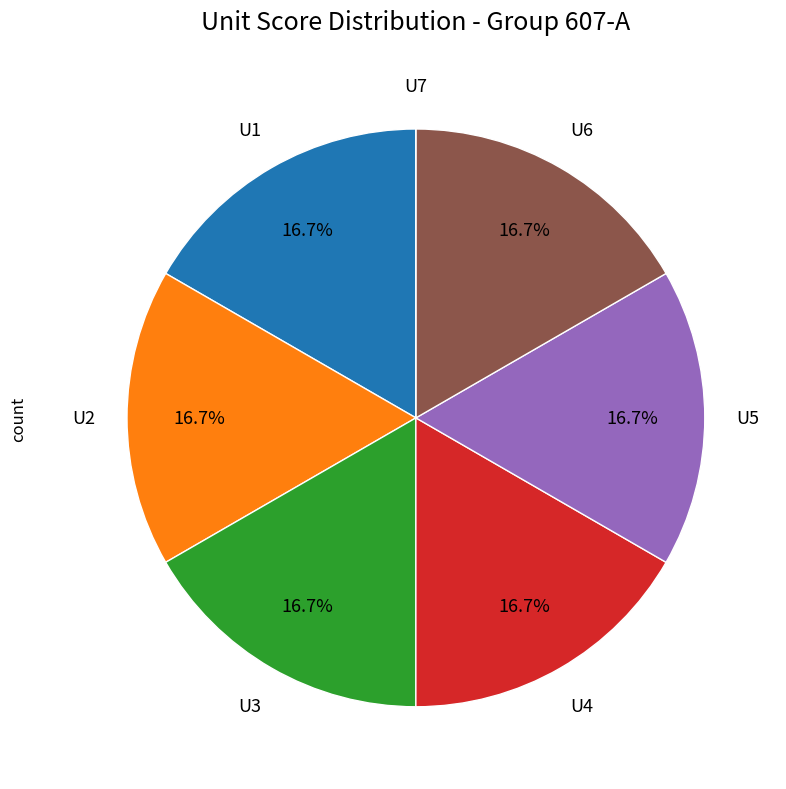

Is there any slice that represents more than half of the pie?

No